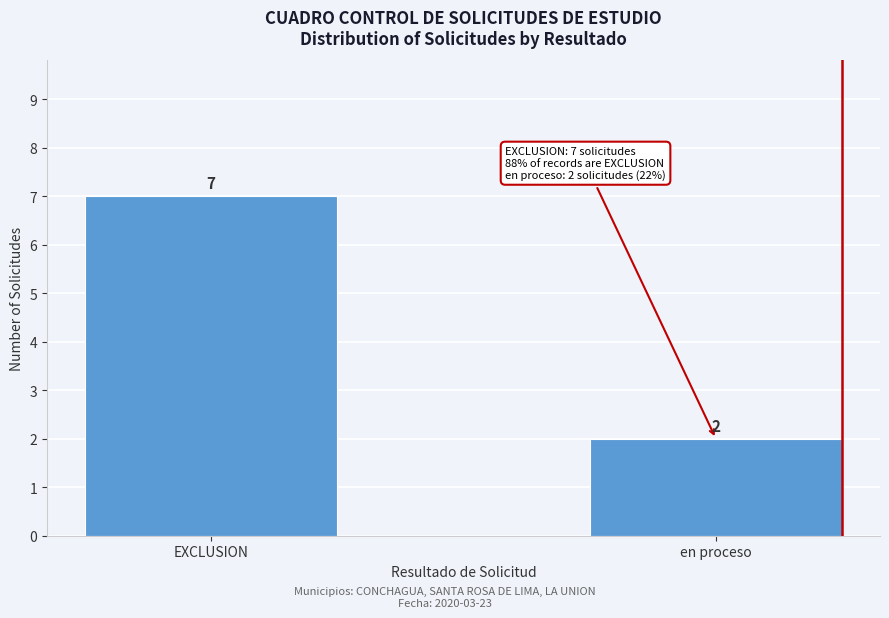

Reading left to right, extract all data points from this chart.

7	2